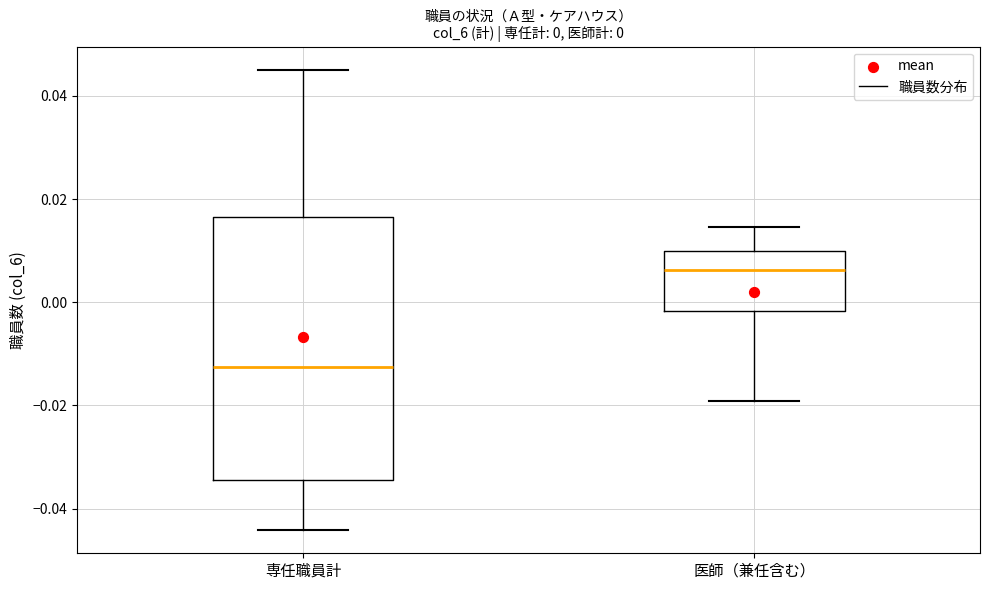

Which box is the tallest, from its lower edge to its upper edge?

専任職員計